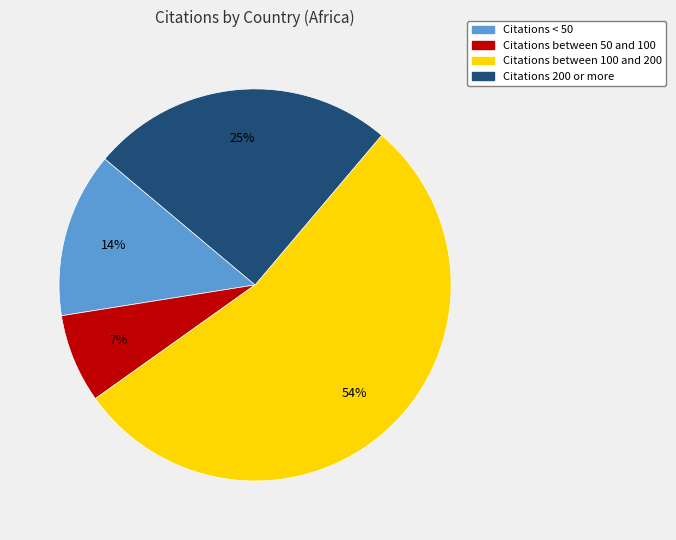

Does any single category account for the majority?

Yes